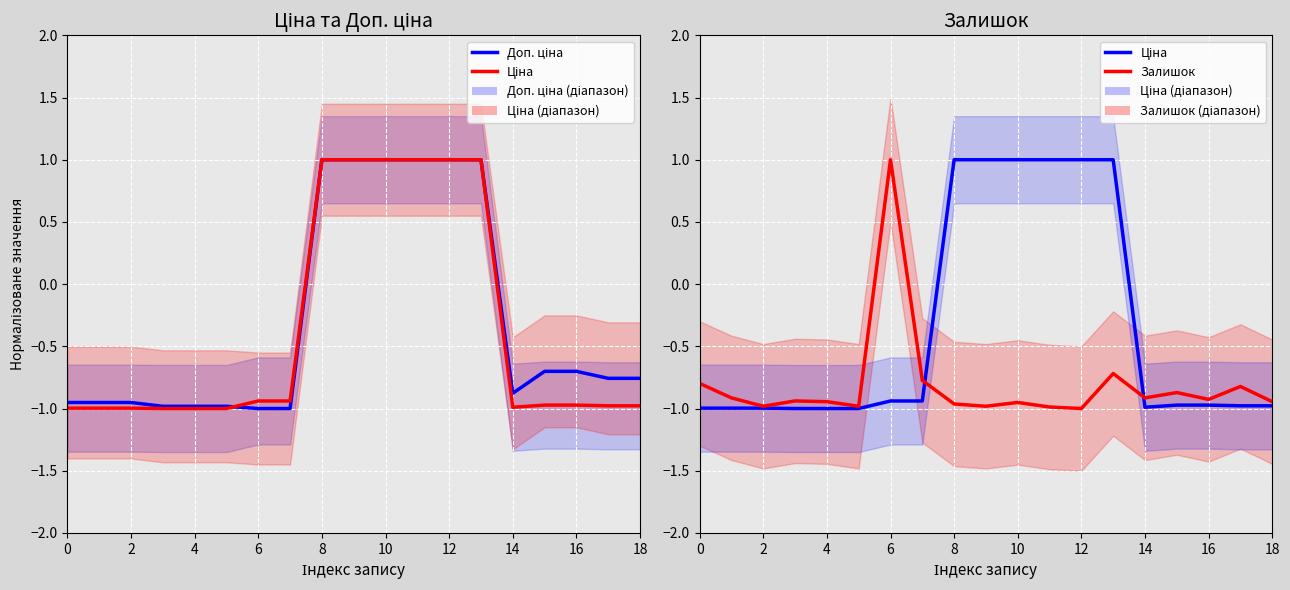

How many values in the Ціна (лінія) series are below 0?

13